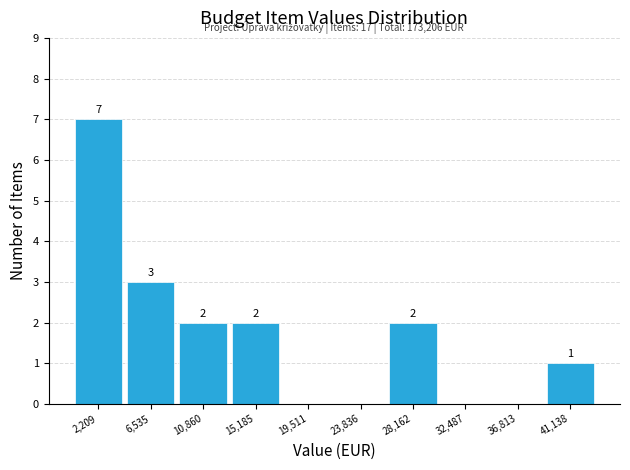

Which range on the x-axis has the tallest bar?

0 to 4500